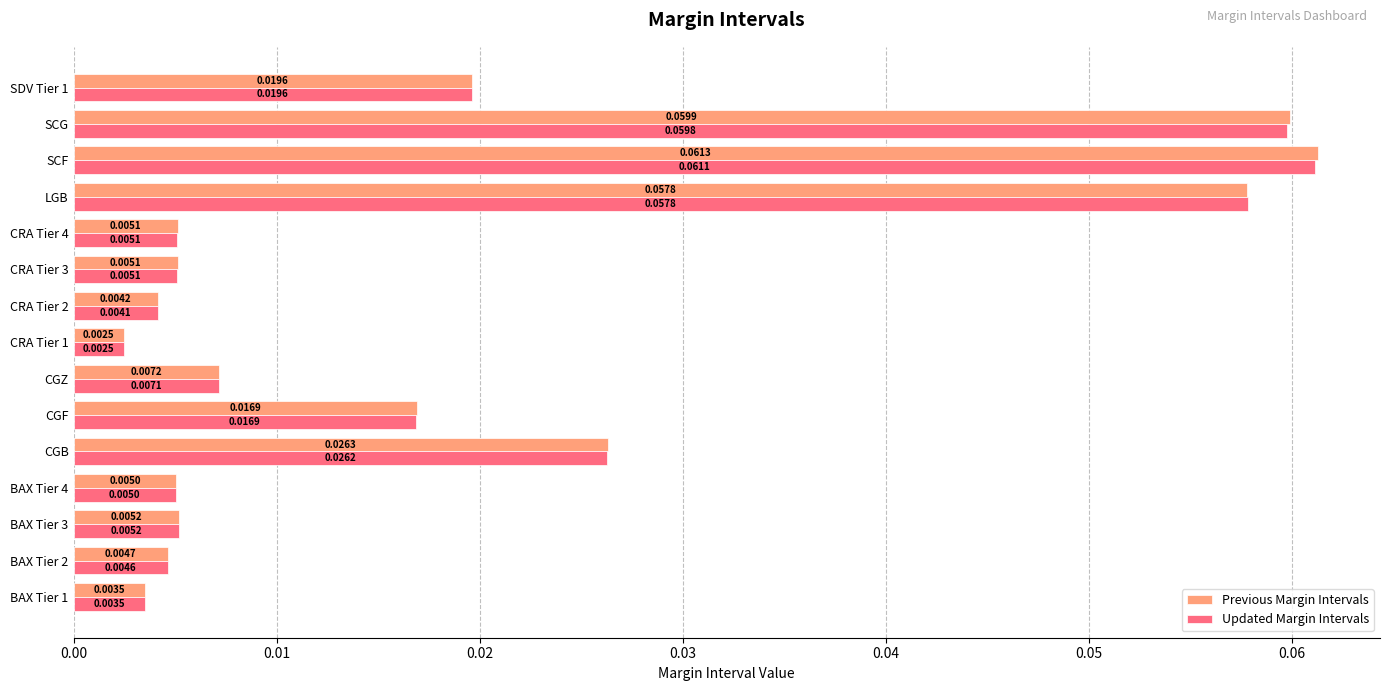

Rank the series by their maximum value, from highest to lowest.

Previous Margin Intervals, Updated Margin Intervals